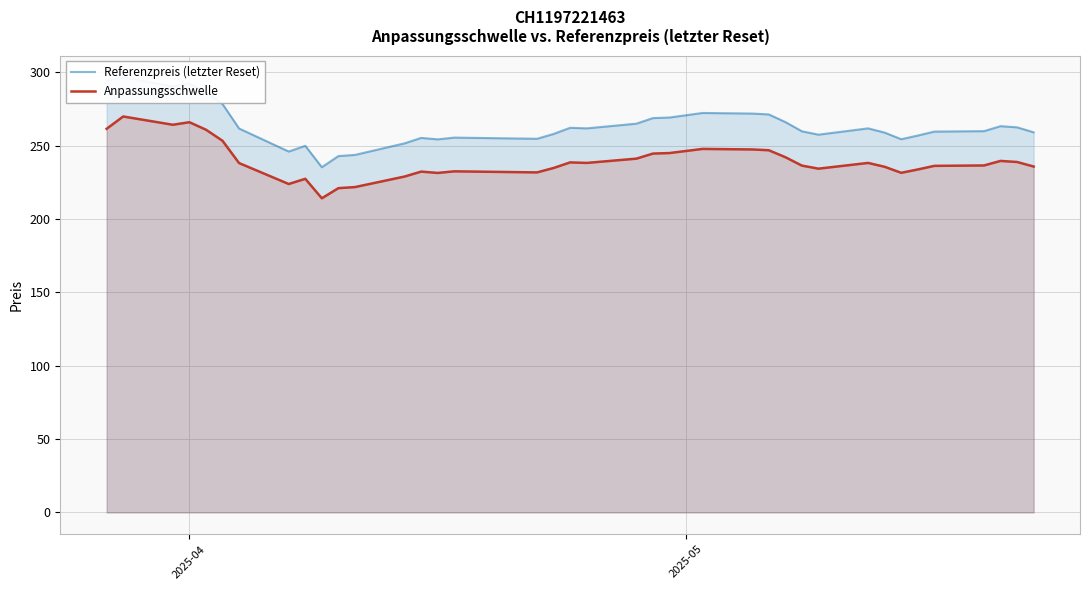

What is the lowest value of the Anpassungsschwelle series?

214.2